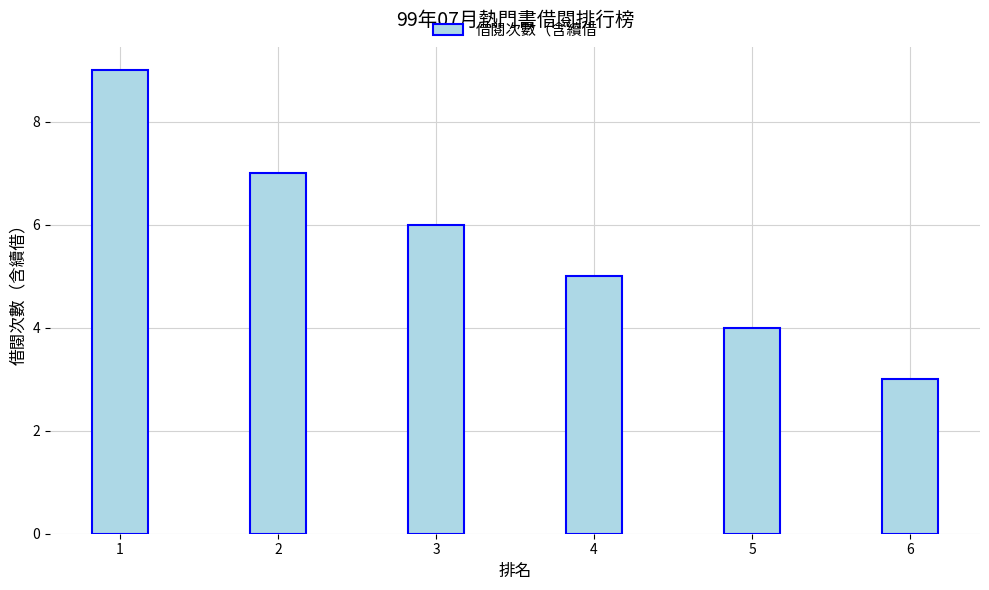

Is it true that the value at 3 is 2?

False